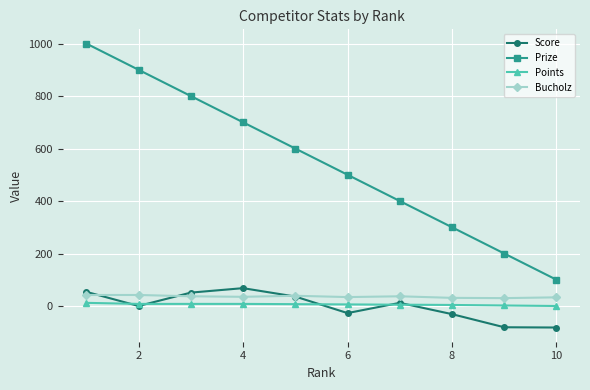

Which series has the largest total across all categories?

Prize